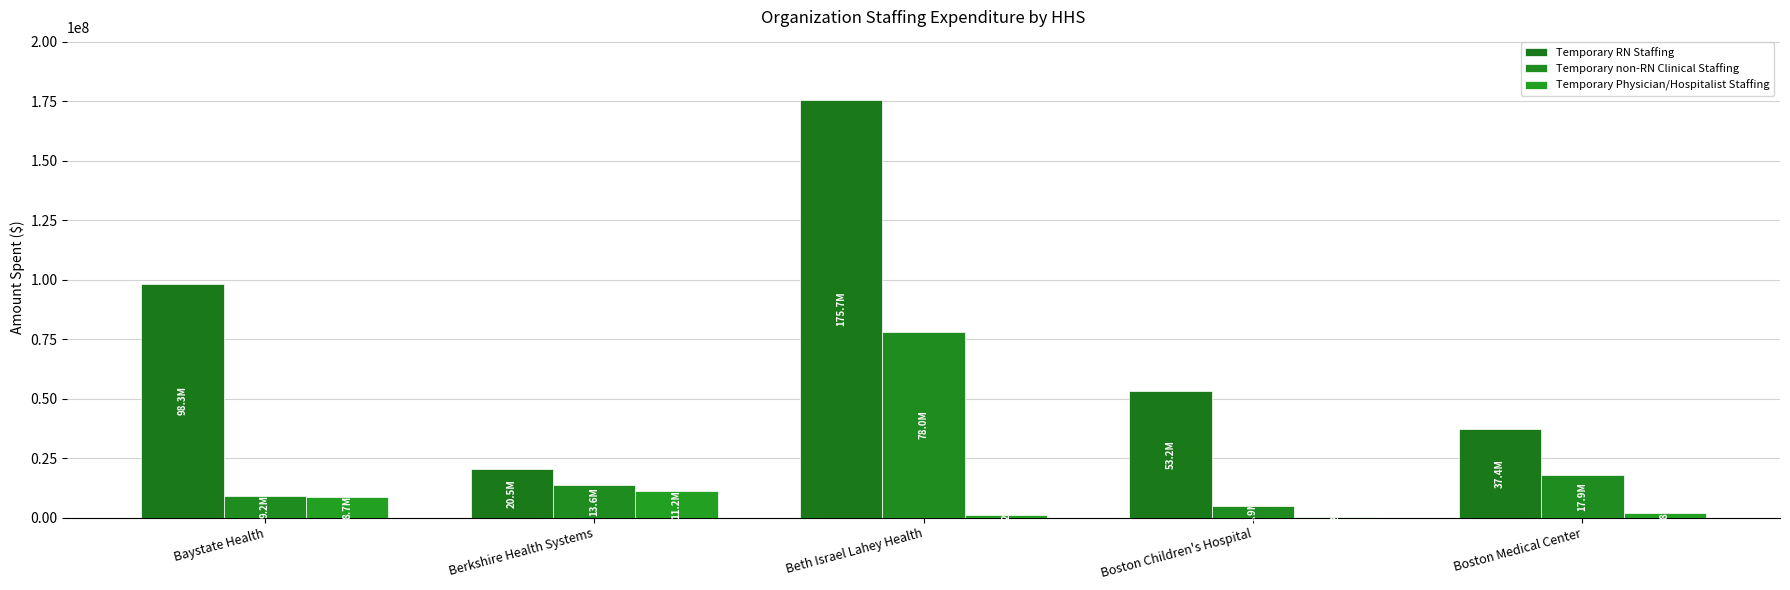

Between Berkshire Health Systems and Boston Children's Hospital, which series saw the biggest shift?

Temporary RN Staffing